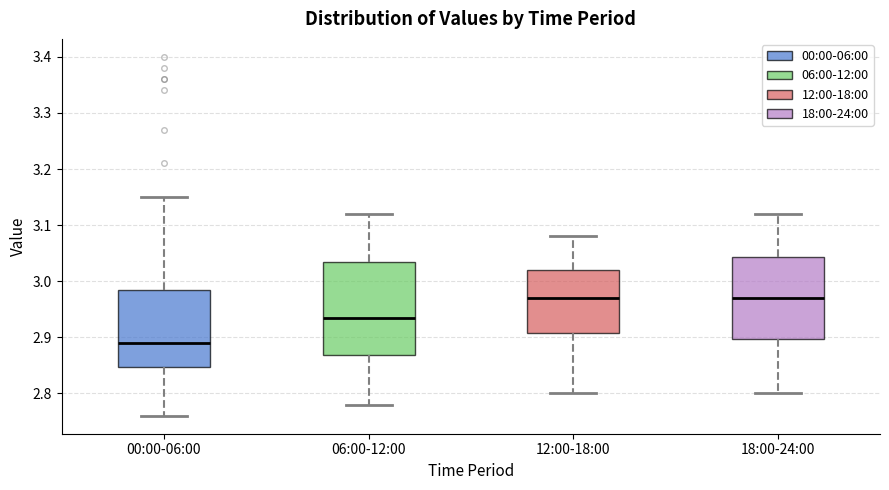

Which box is the tallest, from its lower edge to its upper edge?

06:00-12:00